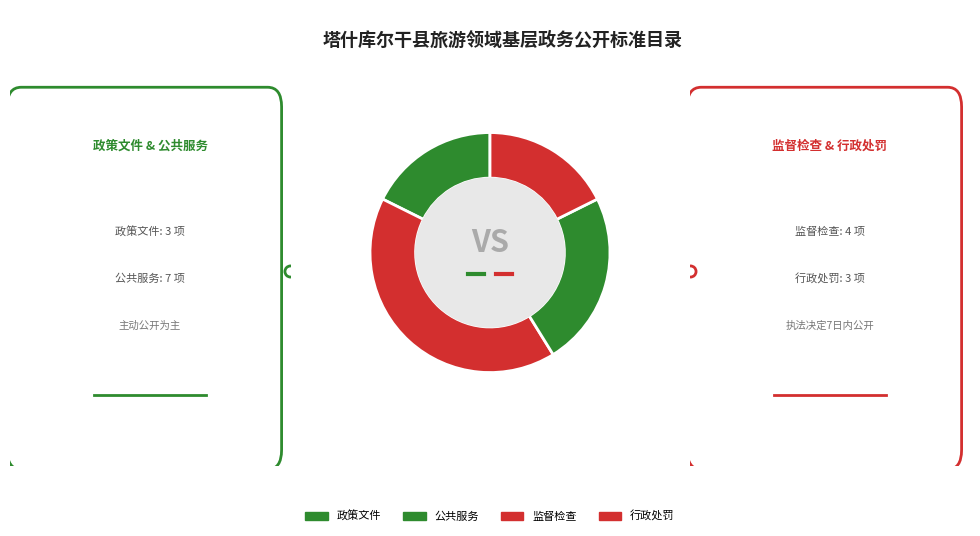

Is there a majority slice in this chart?

No